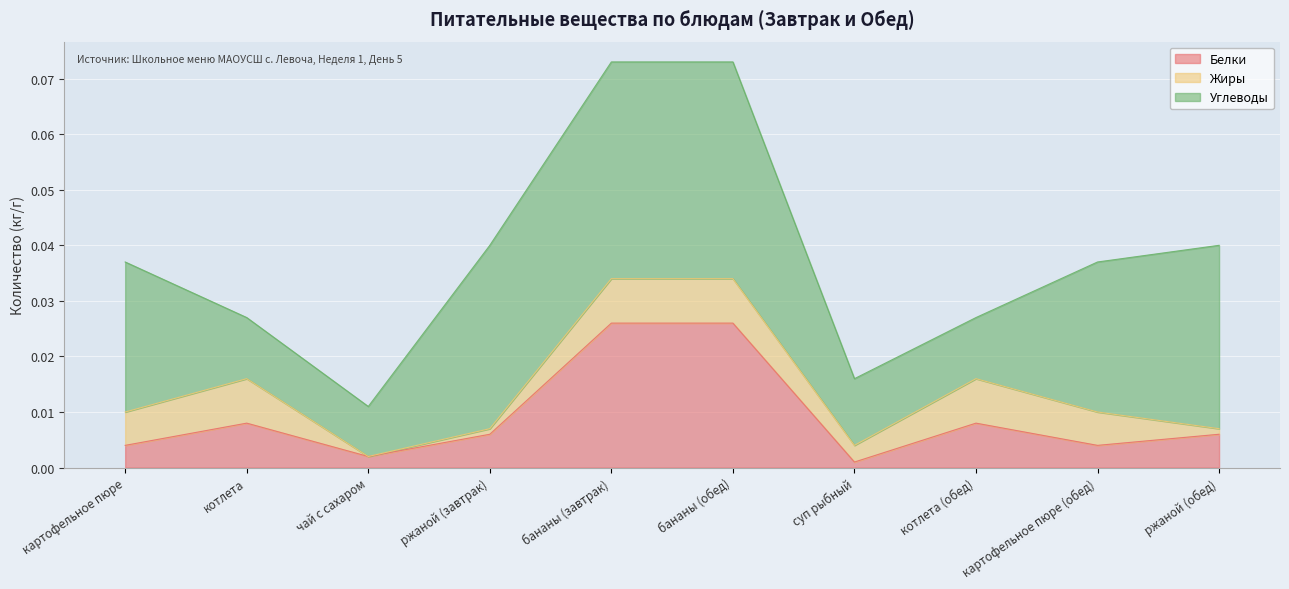

Where is Белки nearest to the value 0?

суп рыбный